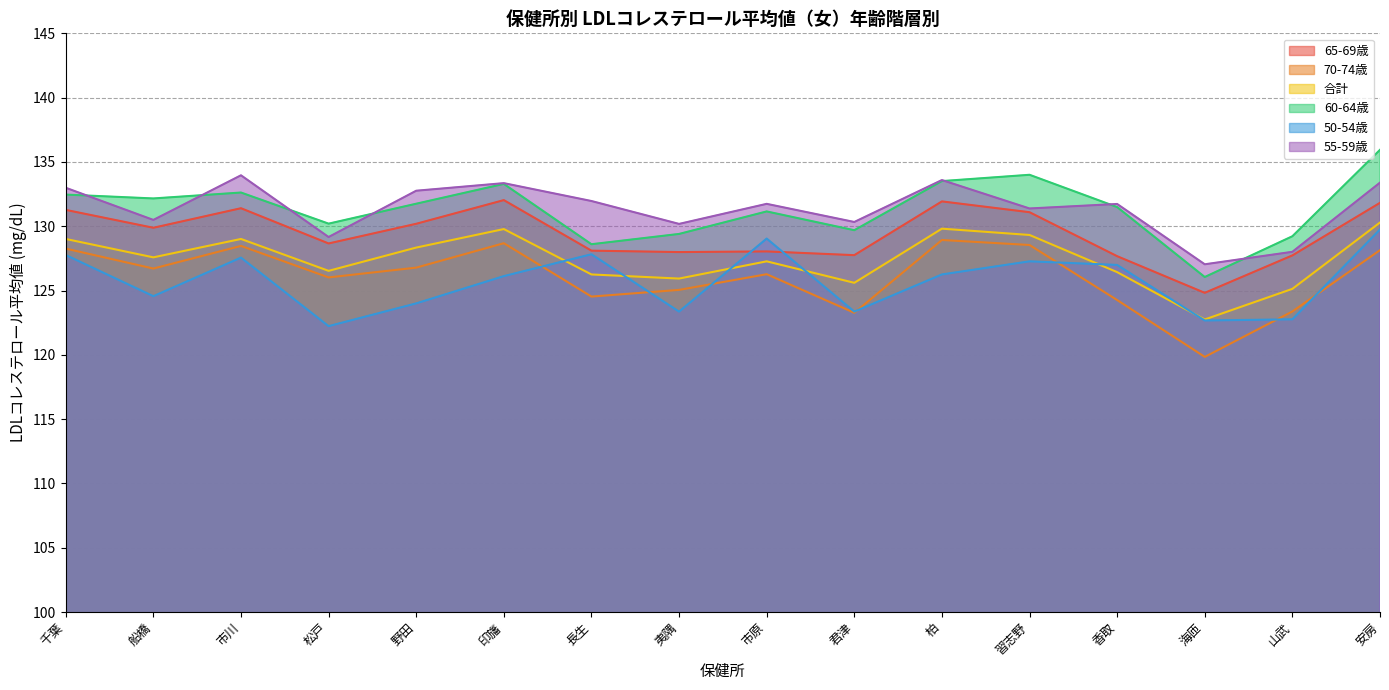

What is the label of the 2nd point from the right?

山武